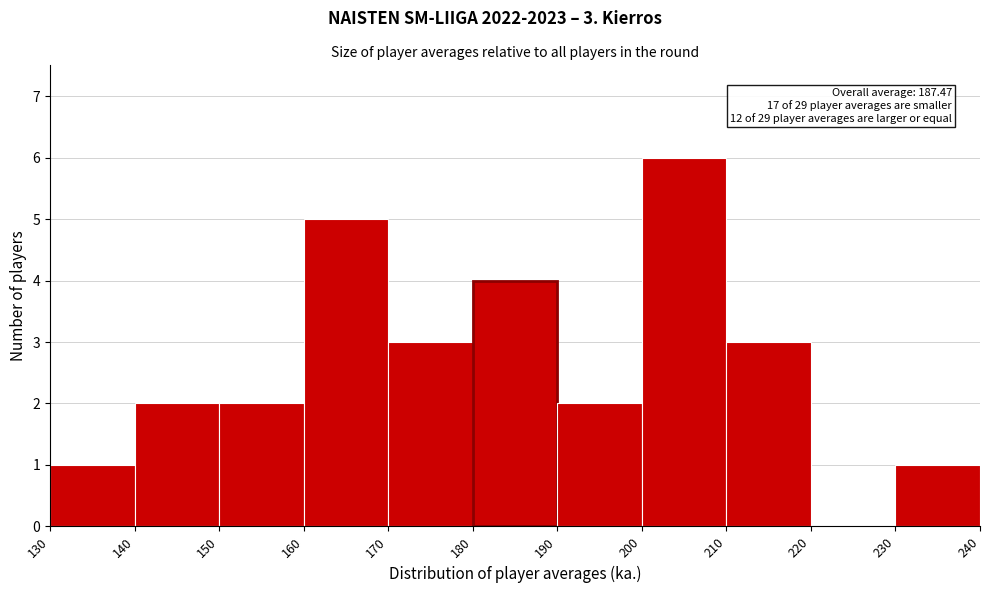

Over which range of the x-axis is the bar tallest?

200 to 210